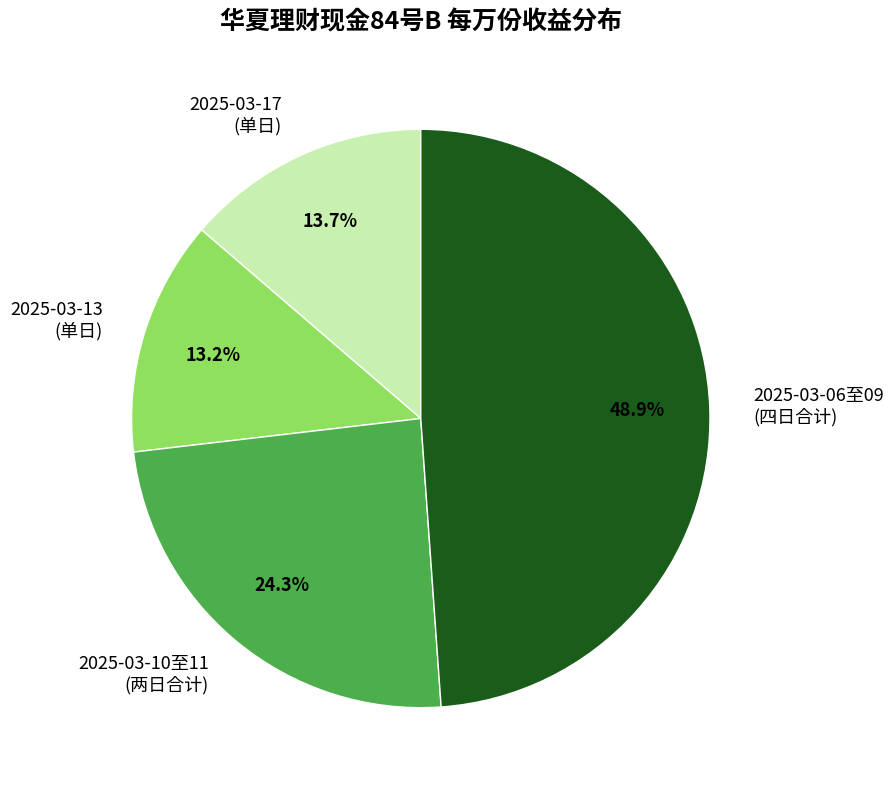

Does any single category account for the majority?

No